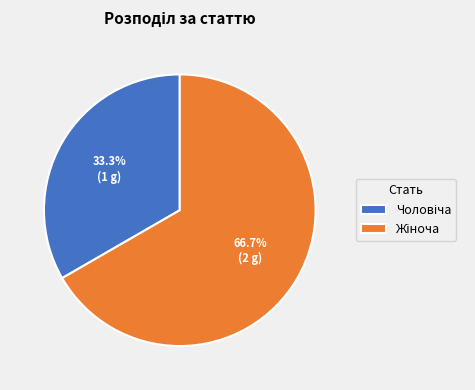

Is there any slice that represents more than half of the pie?

Yes